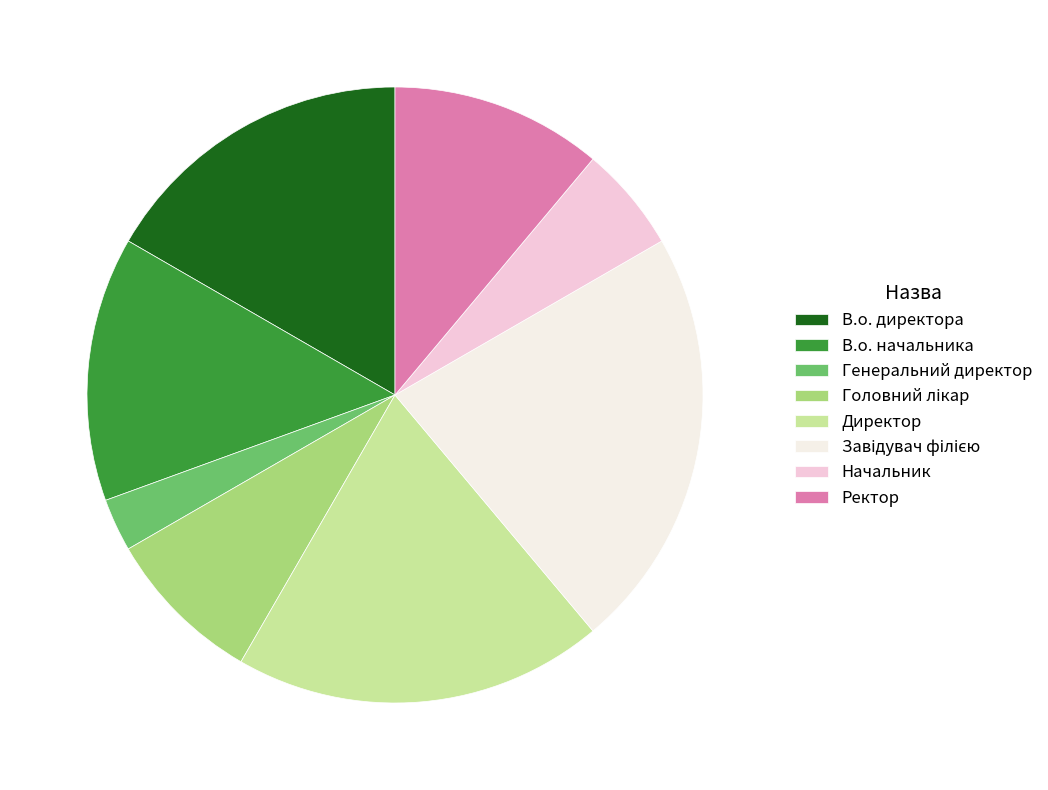

Is it true that Ректор is 19% of the pie?

False